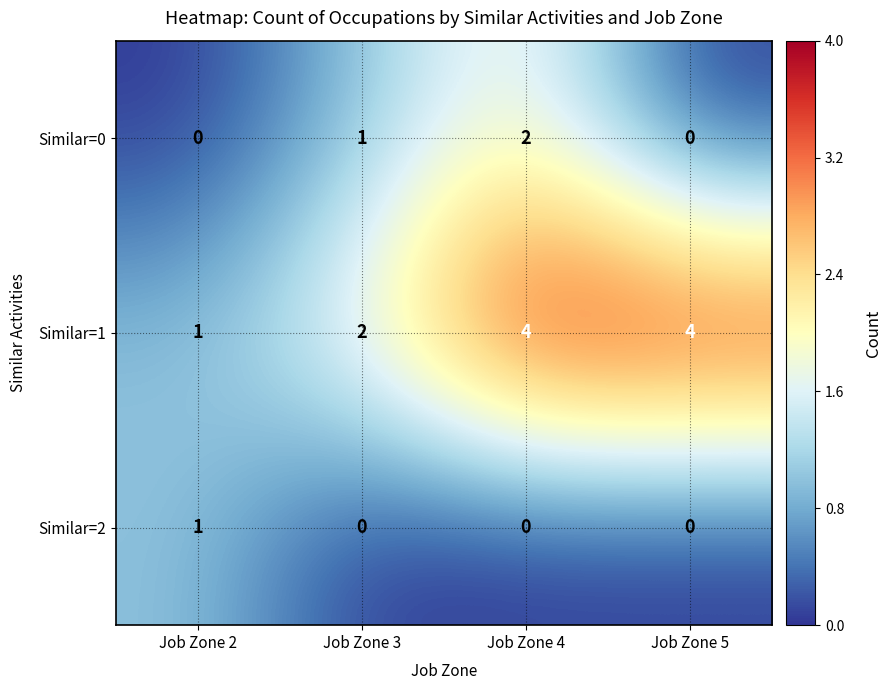

What is the difference between the maximum and minimum values in the Similar=1 series?

3